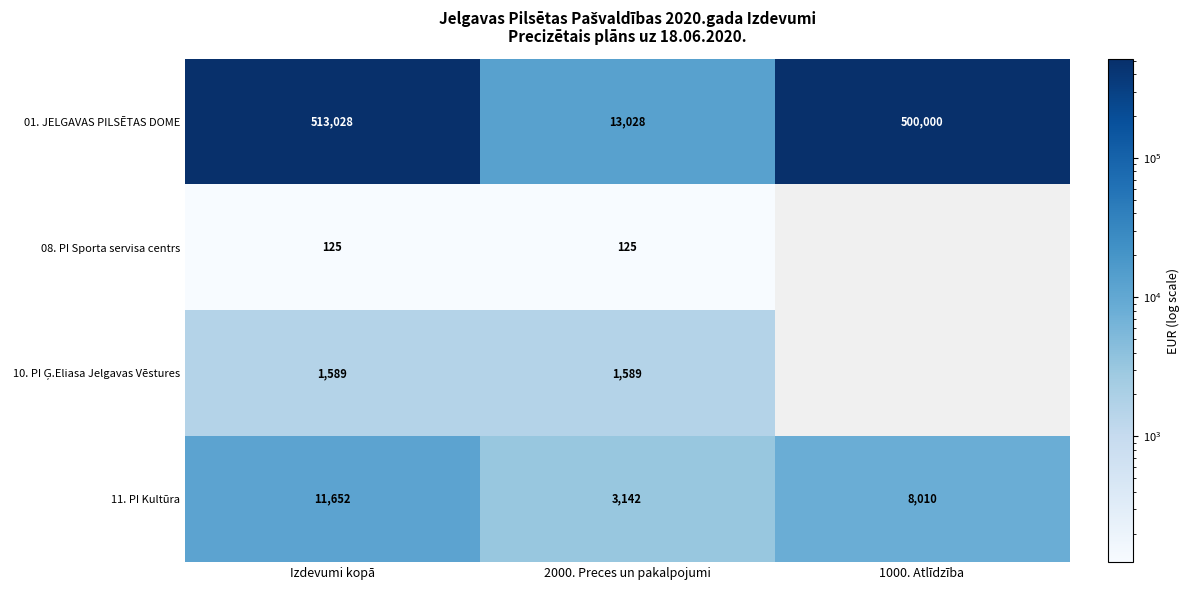

Is it true that 08. PI Sporta servisa centrs equals 189 at Izdevumi kopā?

False